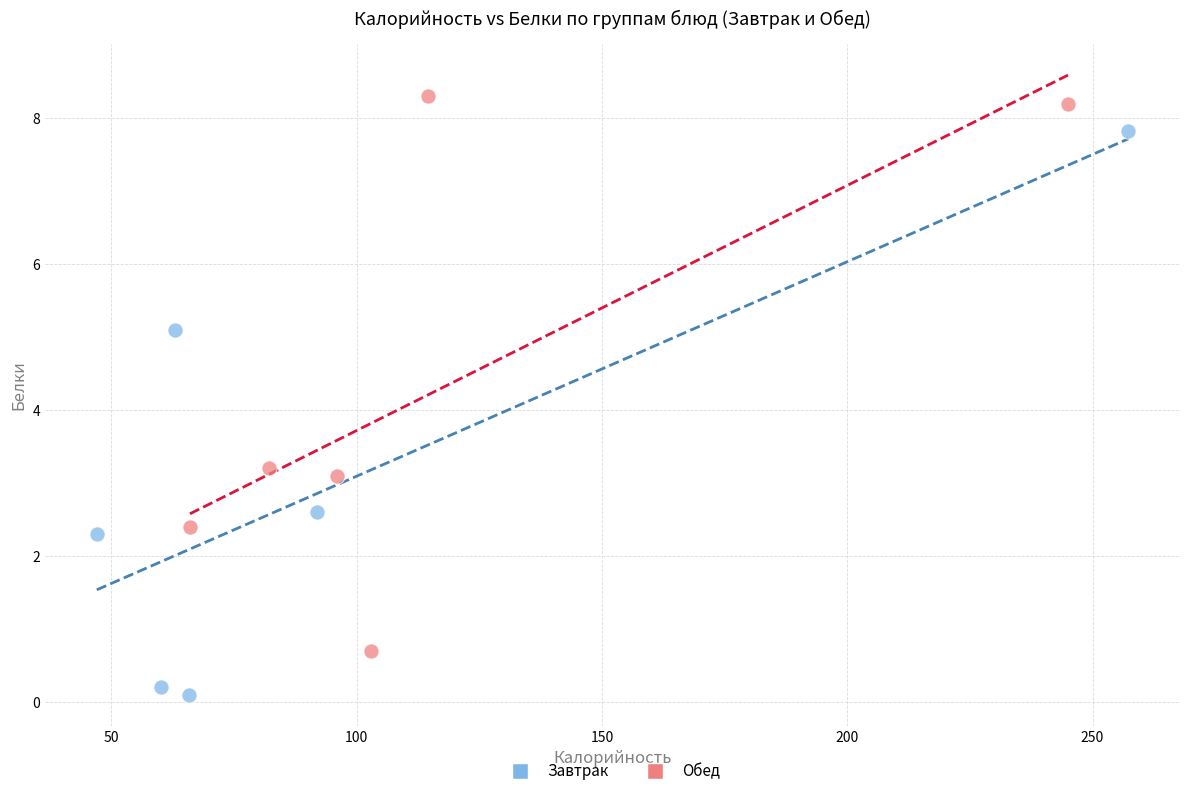

Which series has the widest spread of Y values?

Завтрак